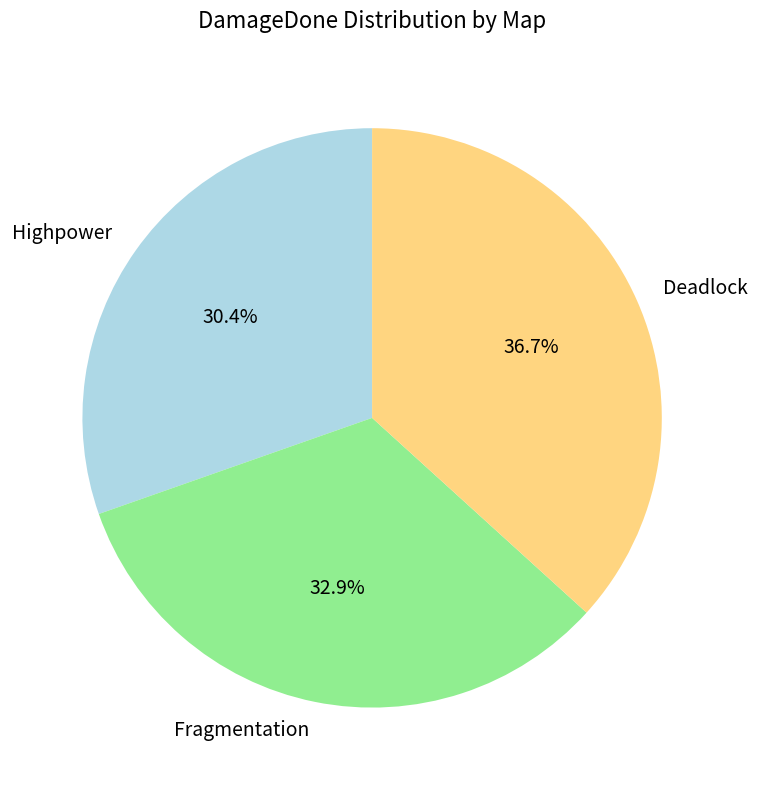

Between Fragmentation and Highpower, which is larger?

Fragmentation